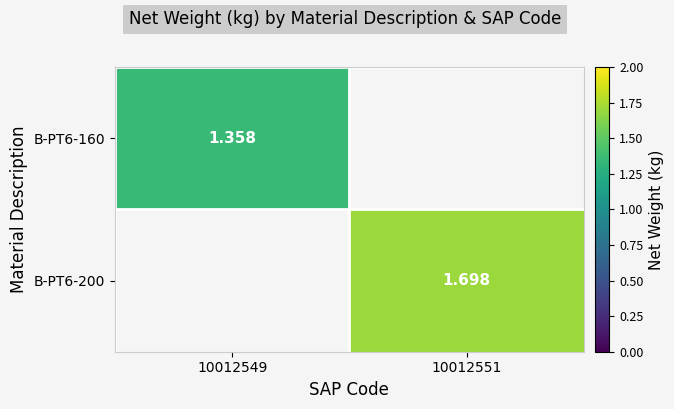

Count the number of categories in the chart.

2